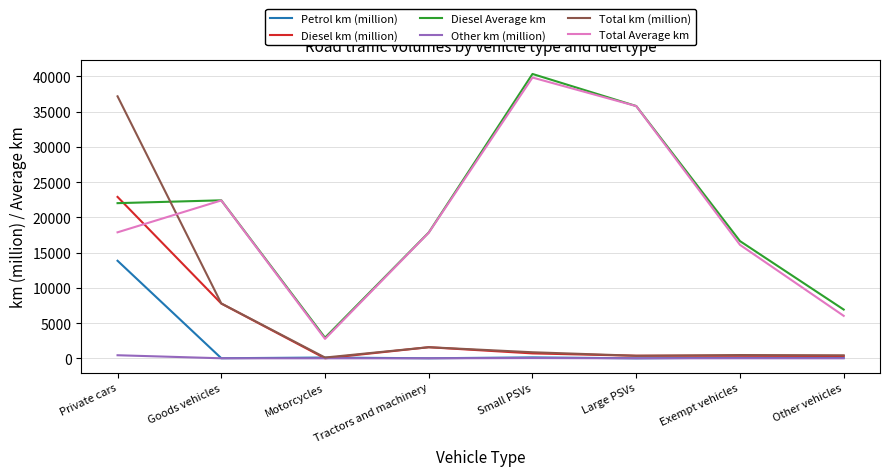

Rank the series by their maximum value, from highest to lowest.

Diesel Average km, Total Average km, Total km (million), Diesel km (million), Petrol km (million), Other km (million)